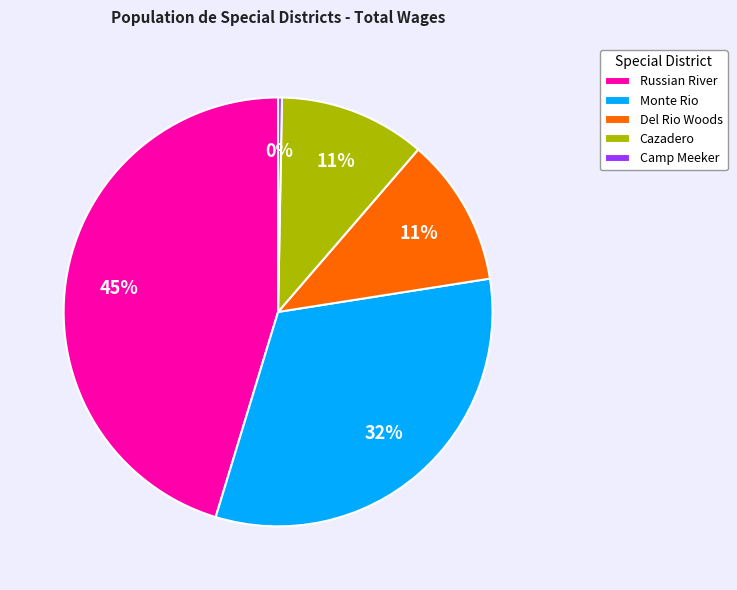

To the nearest percent, what percentage of the pie is Cazadero?

11%